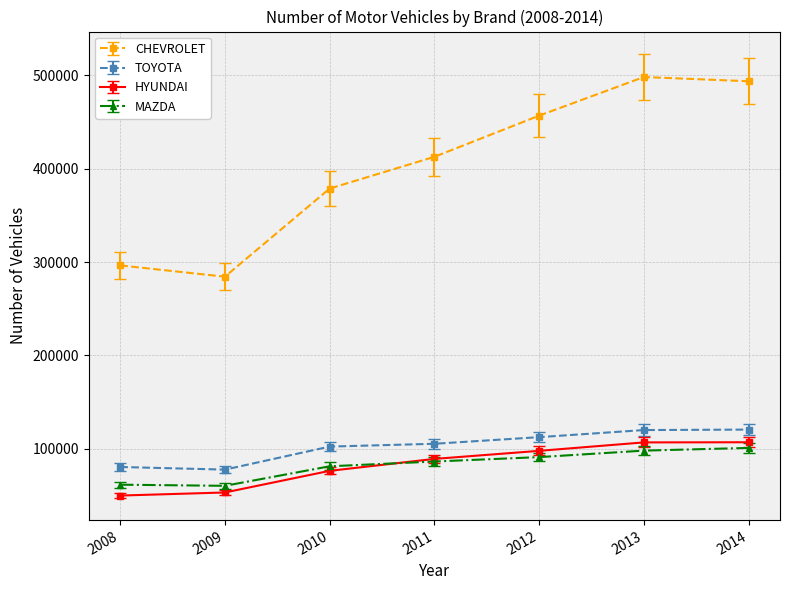

What is the approximate value of HYUNDAI at 2010?

76391